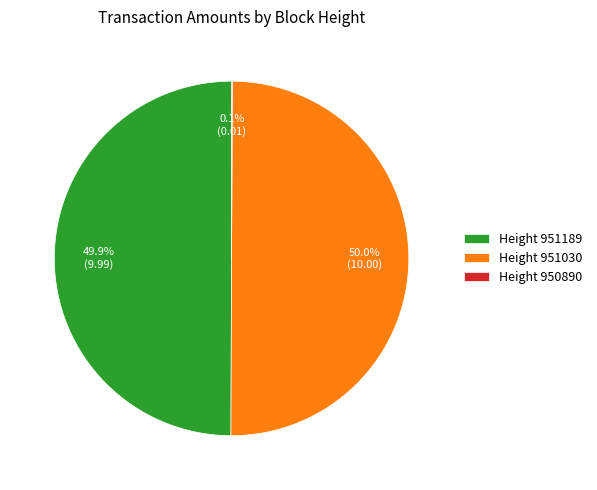

Do Height 951030 and Height 951189 together represent more than half of the pie?

Yes